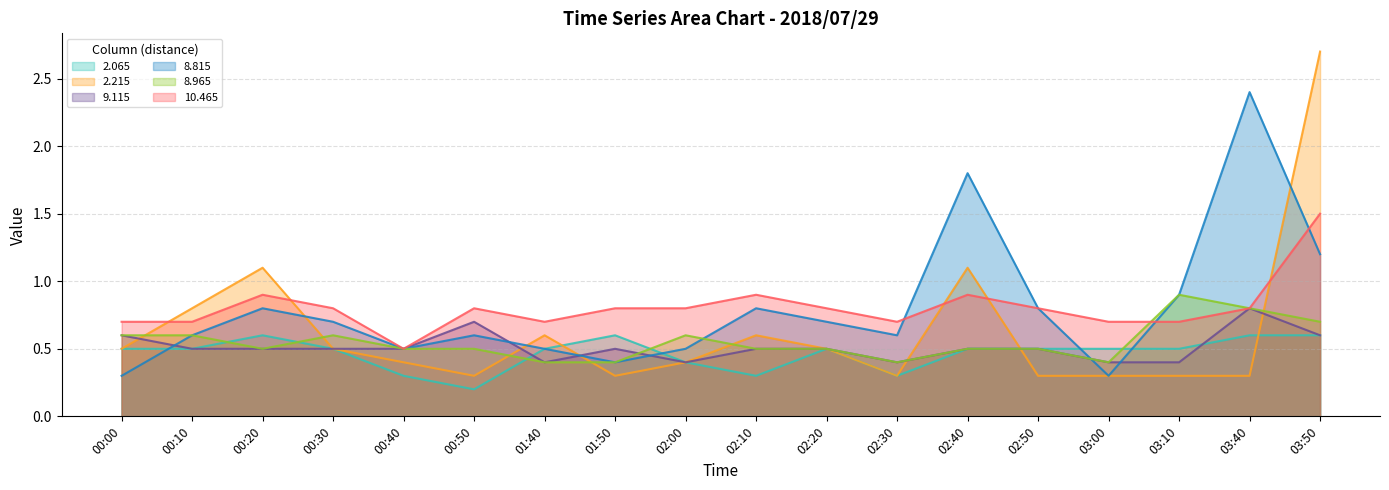

At which category does 2.215 reach its first local peak?

00:20